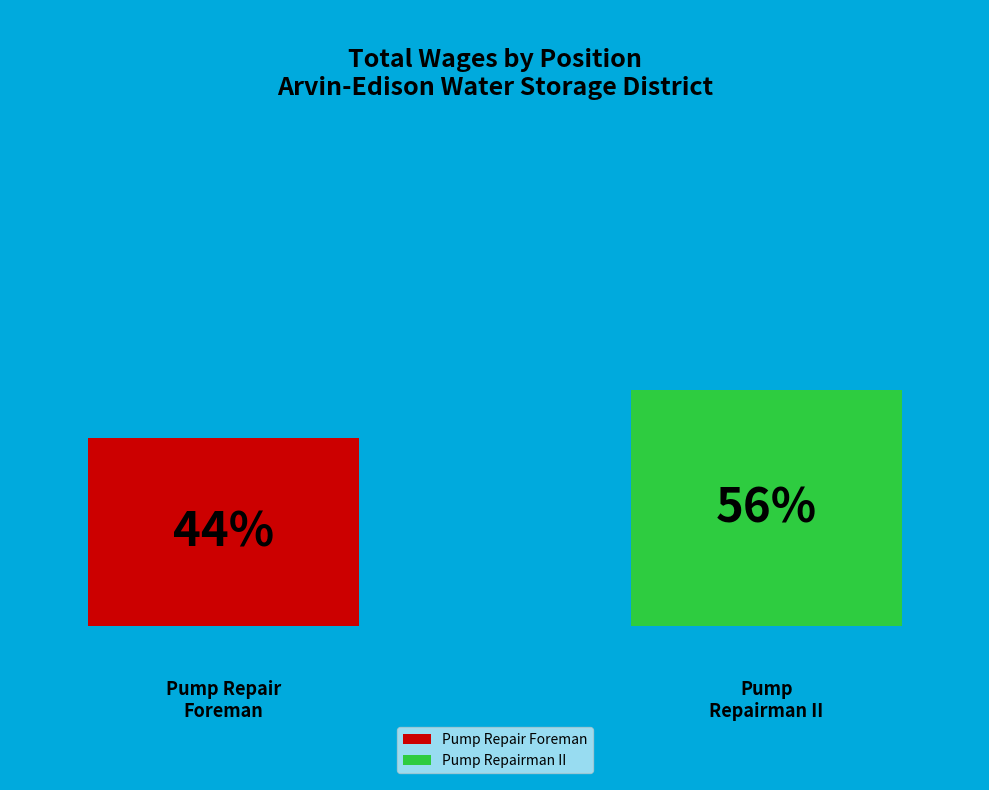

To the nearest percent, what is the average slice percentage?

50%